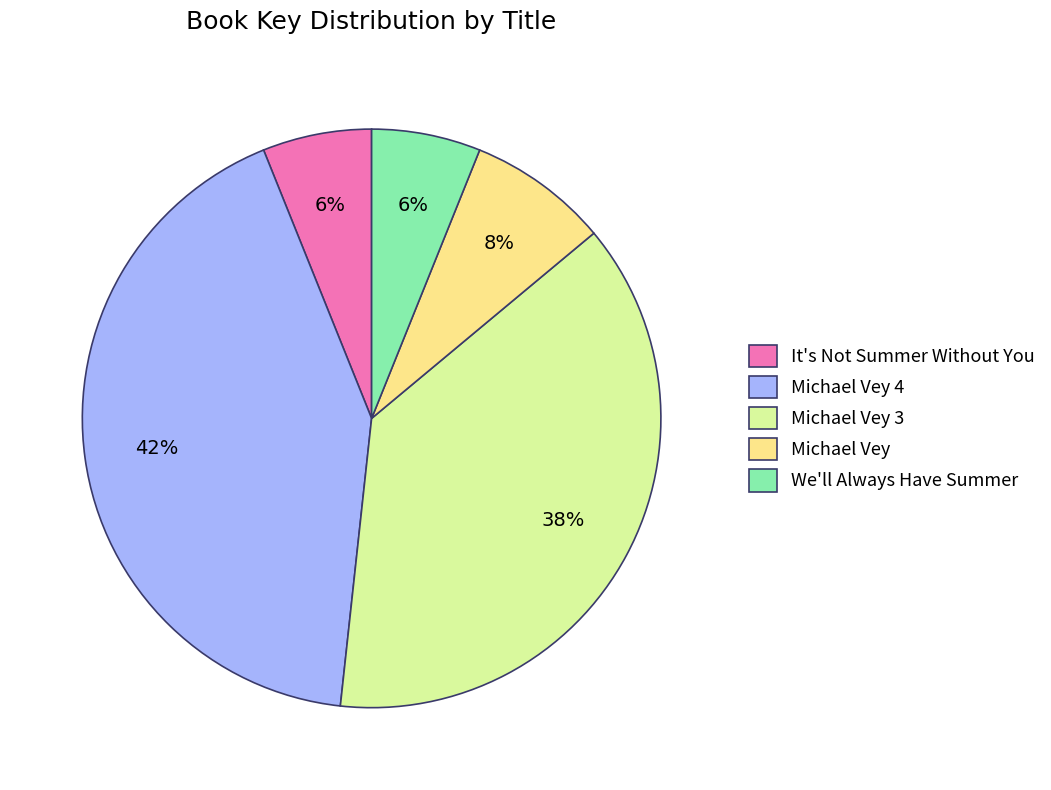

Do Michael Vey 3 and Michael Vey 4 together represent more than half of the pie?

Yes